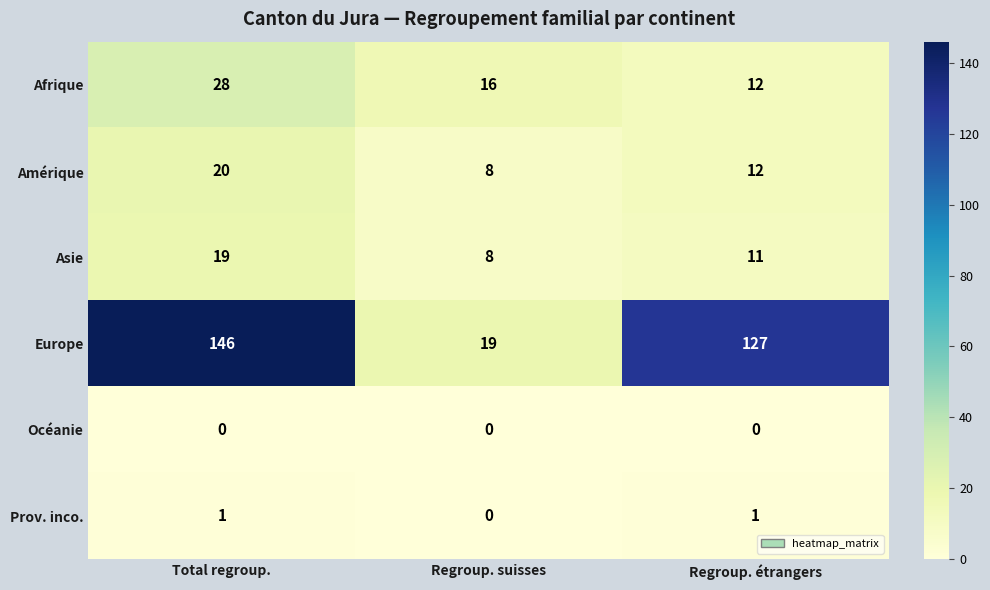

What is the sum of the Afrique values at Total regroup. and Regroup. étrangers?

40